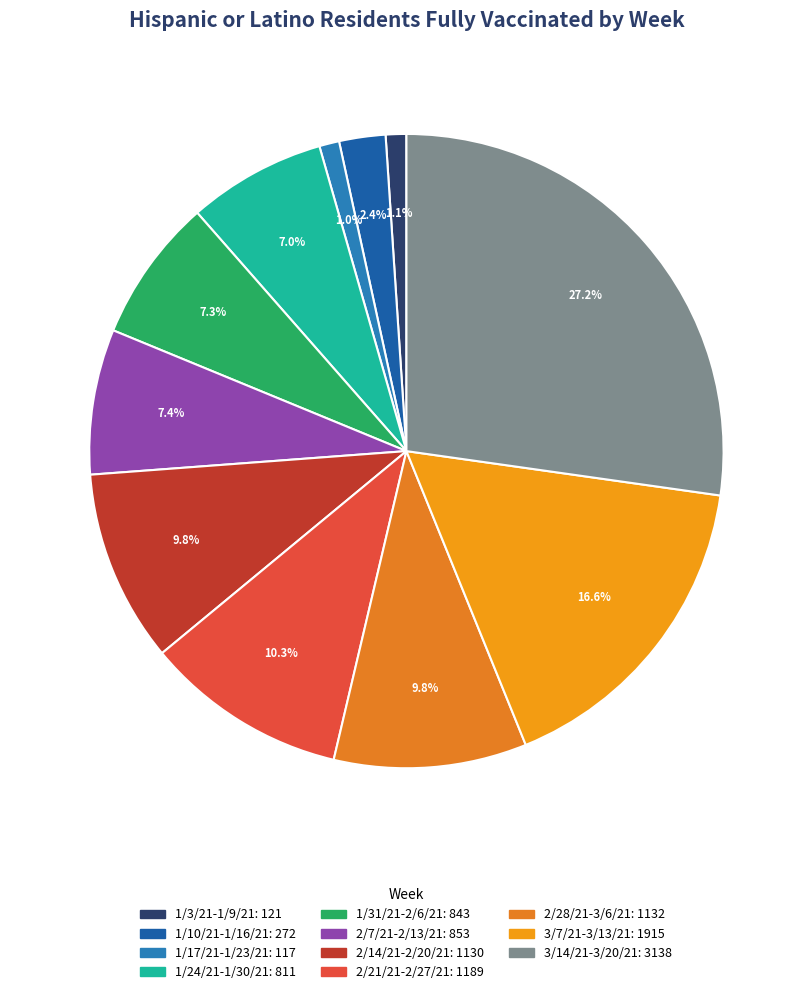

To the nearest percent, what percentage of the pie is 2/28/21-3/6/21?

10%